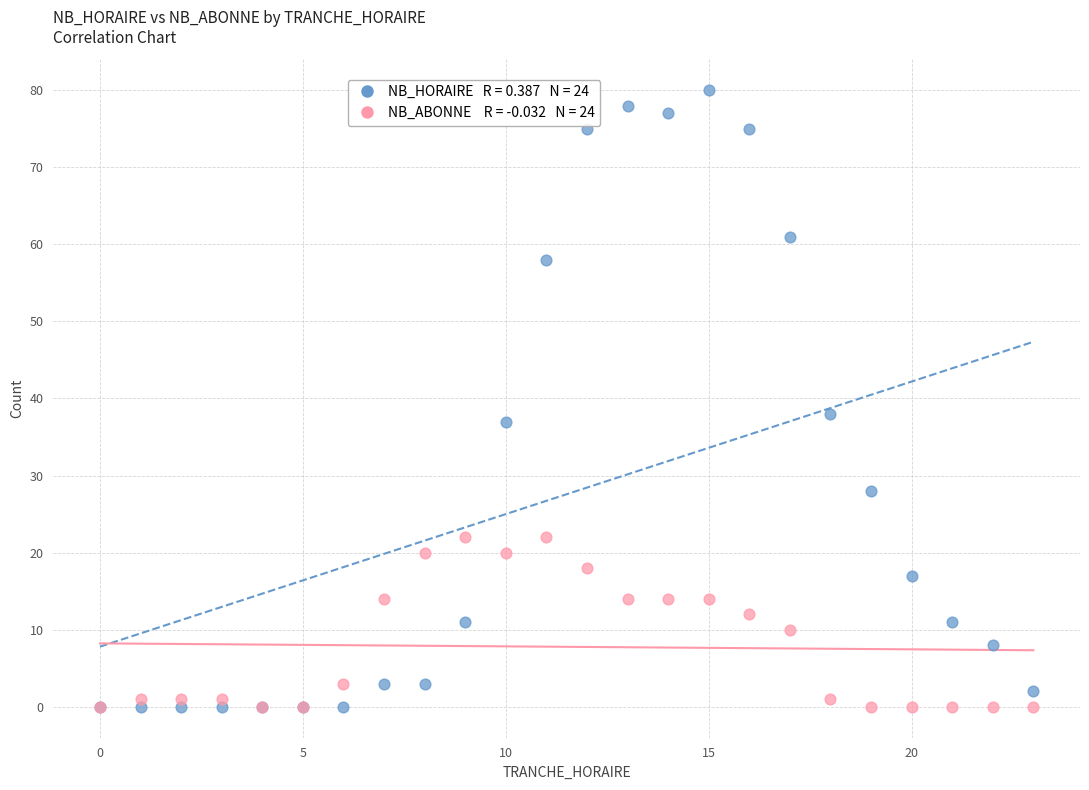

Across all series, what Y value is closest to 40?

38